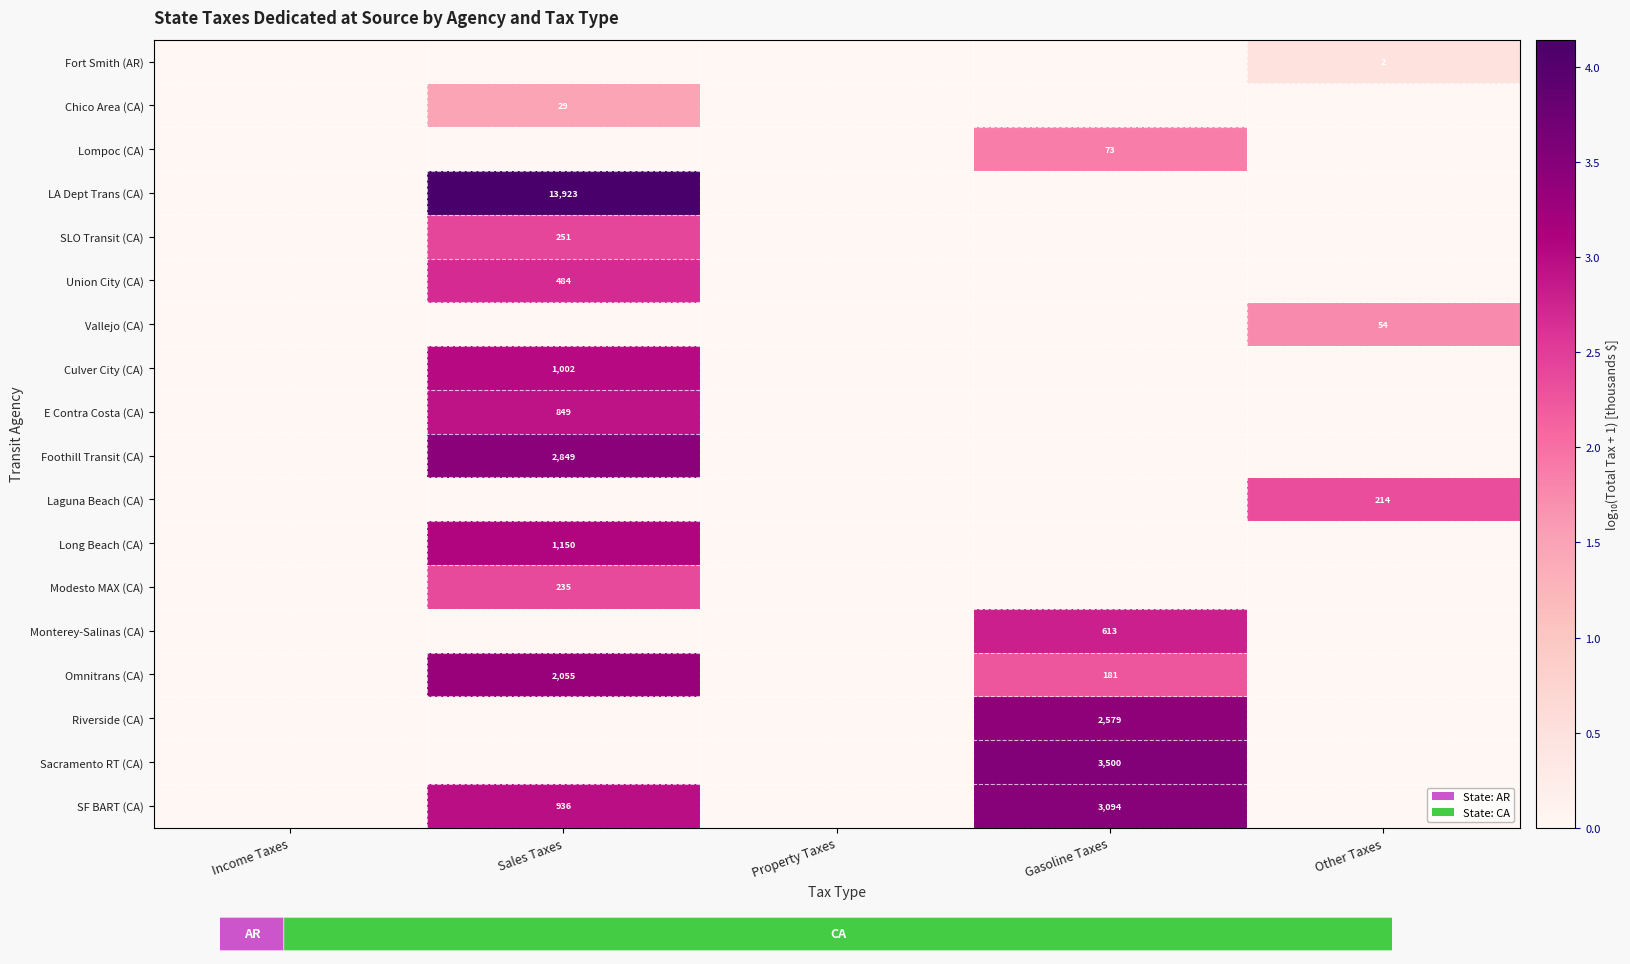

What is the maximum value shown in the chart?

4.1